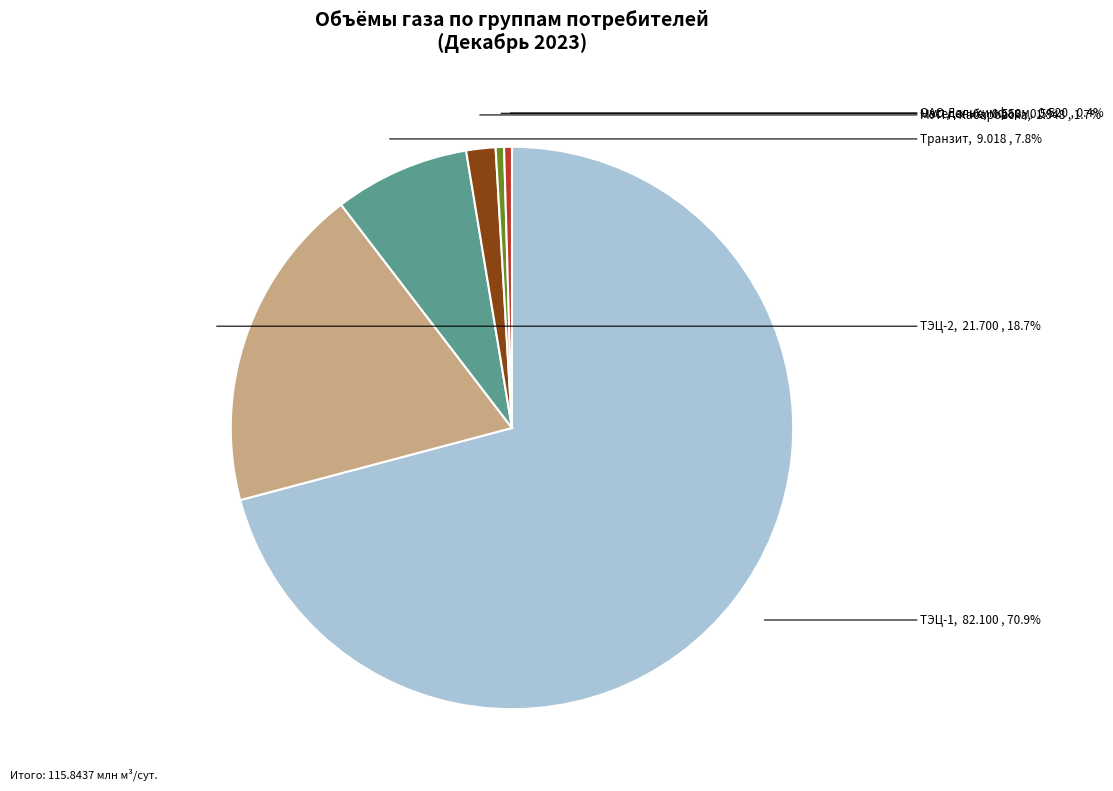

What percentage is NOT represented by Транзит?

92.2%